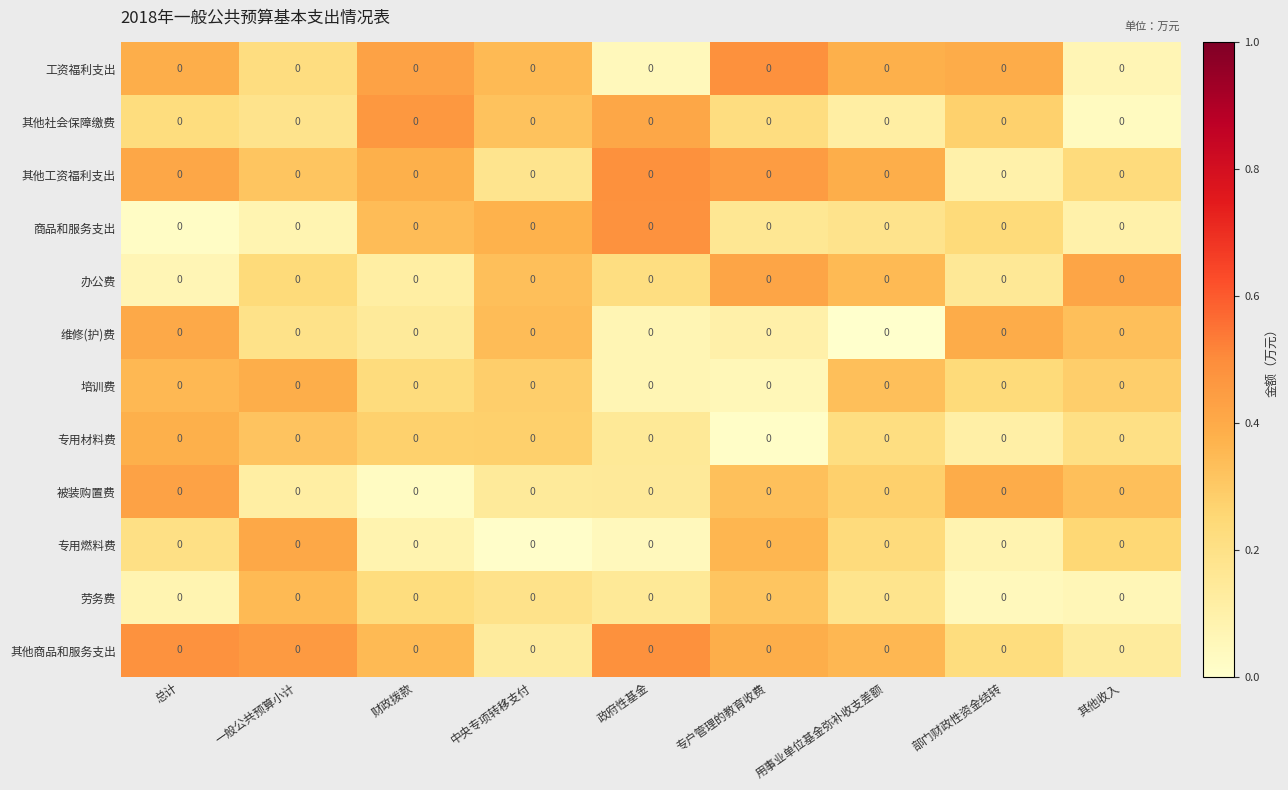

At which label does 培训费 reach its peak?

一般公共预算小计